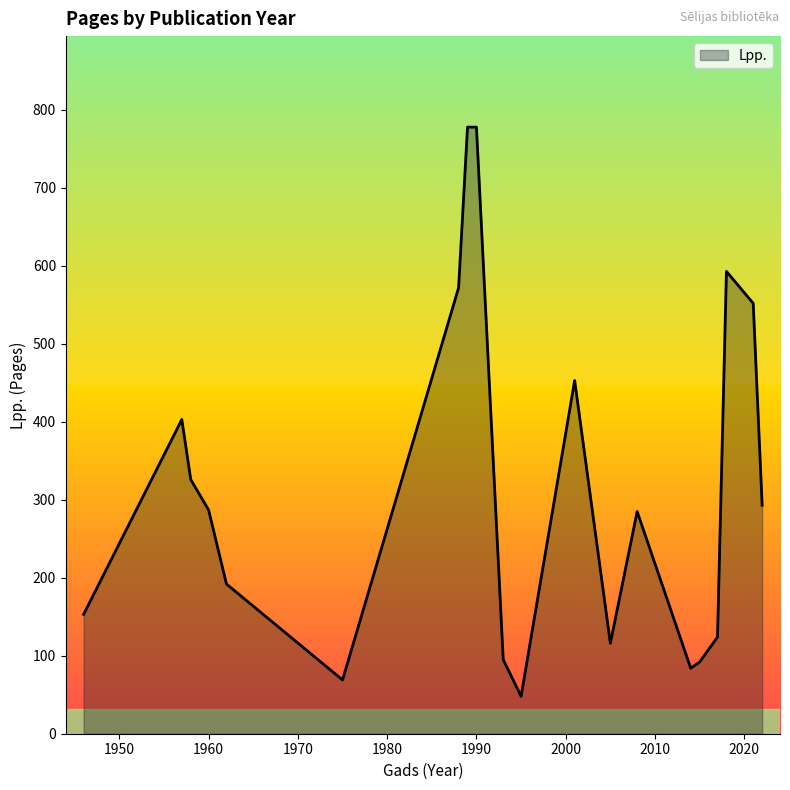

True or false: the data has more than 2 interior local peaks.

True